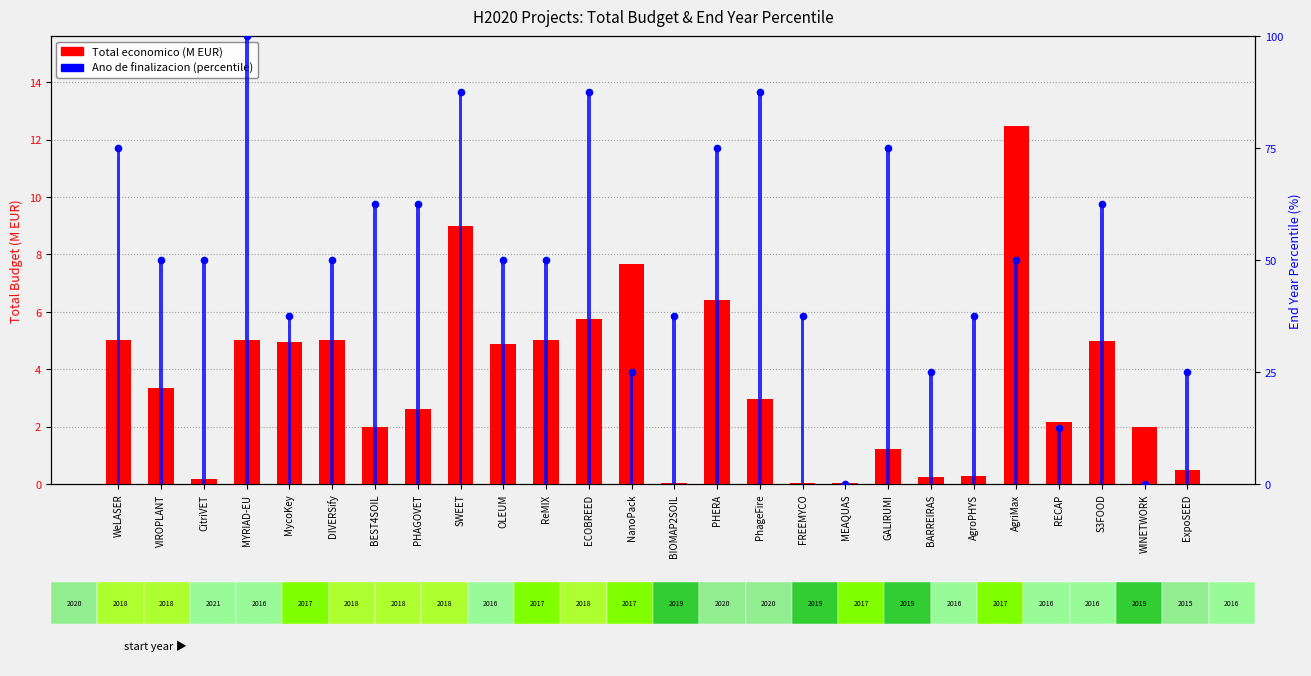

Which series reaches the minimum Y coordinate?

Ano de finalizacion (percentile)